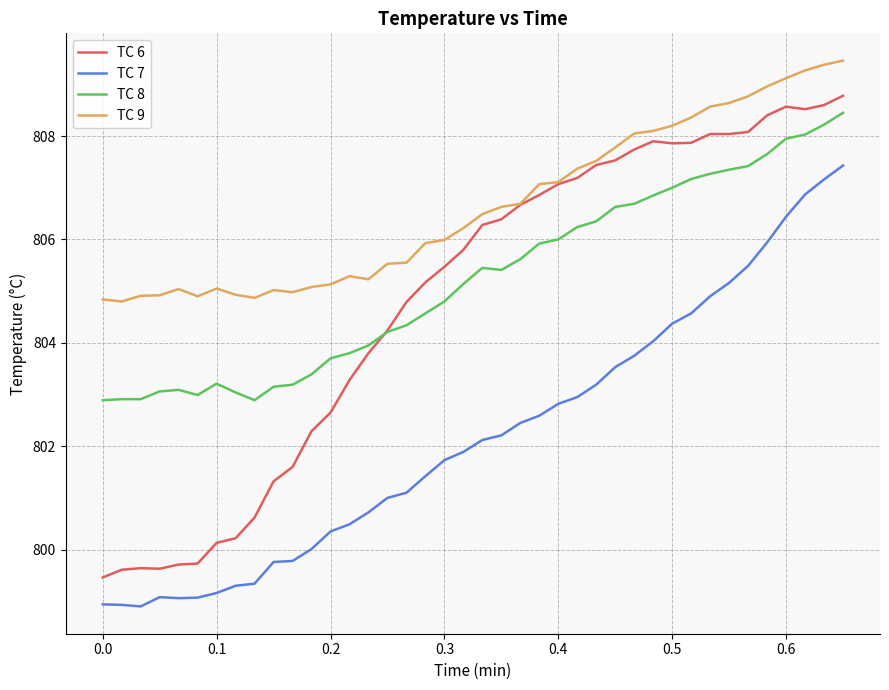

What is the greatest value displayed?

809.5